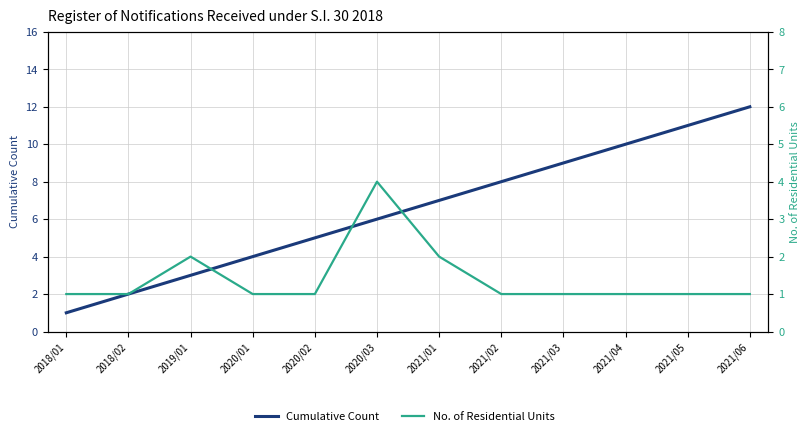

What is the average value of the No. of Residential Units series?

1